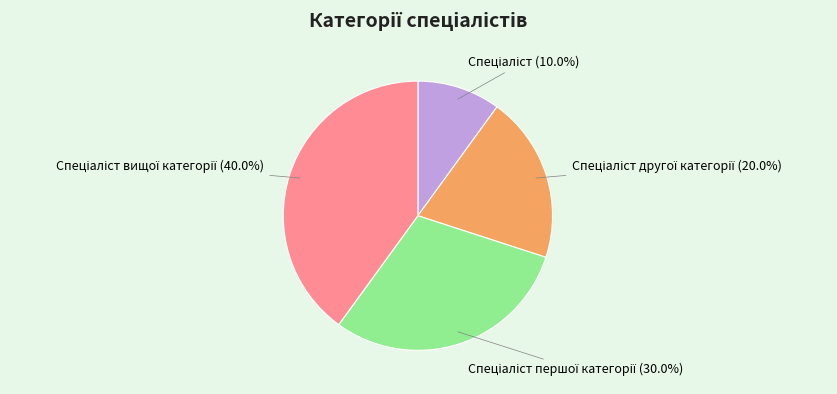

Does any single category account for the majority?

No